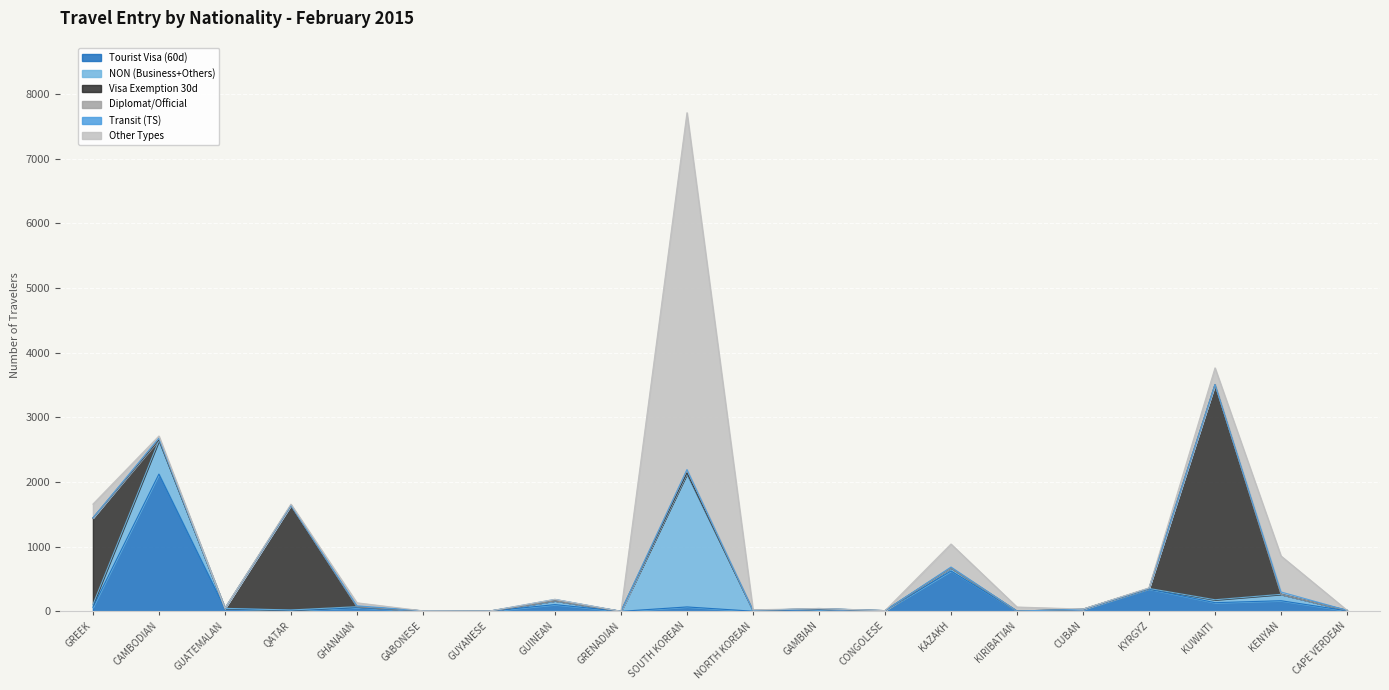

How many categories are shown in the chart?

20